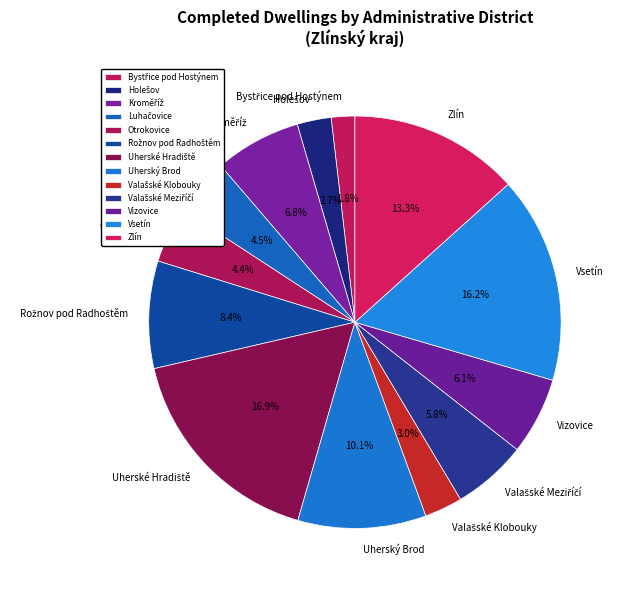

Between Zlín and Otrokovice, which is larger?

Zlín